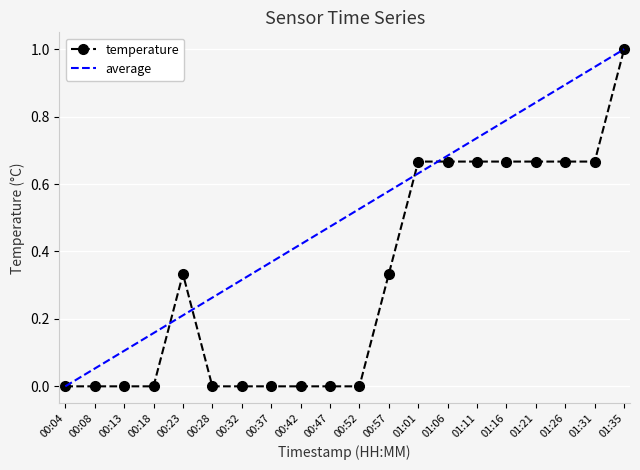

Rank the categories by value from lowest to highest.

00:04, 00:08, 00:13, 00:18, 00:28, 00:32, 00:37, 00:42, 00:47, 00:52, 00:23, 00:57, 01:01, 01:06, 01:11, 01:16, 01:21, 01:26, 01:31, 01:35